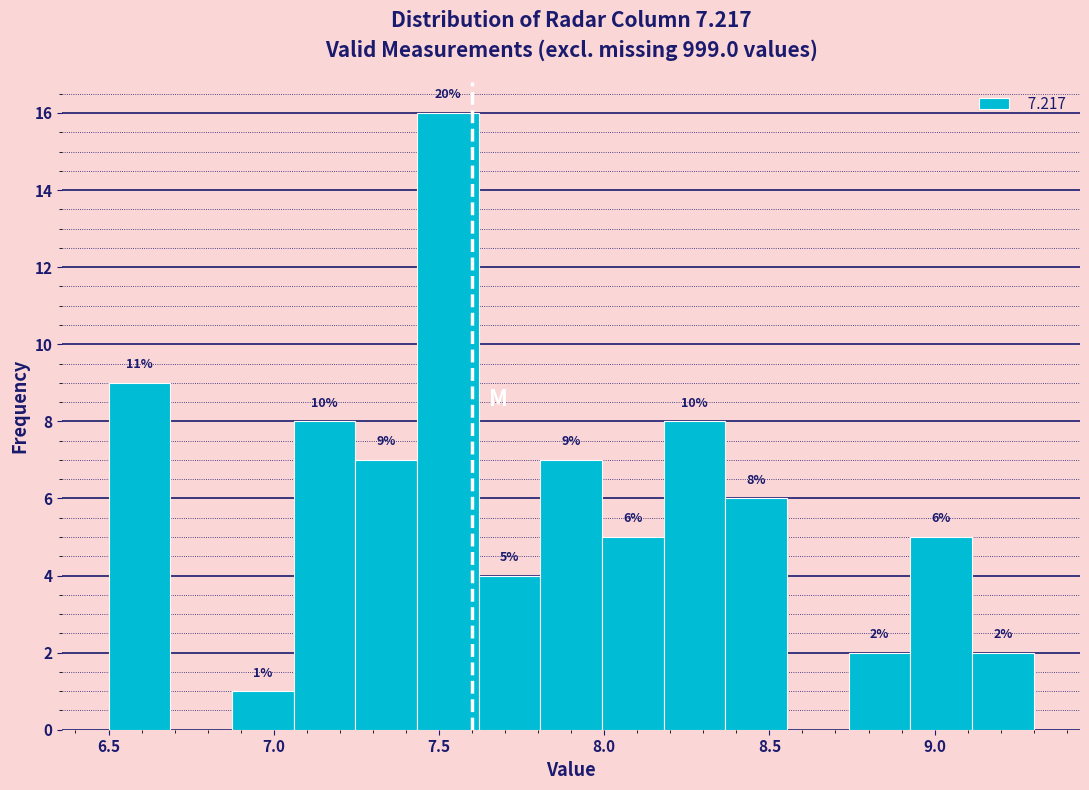

Read against the x-axis, roughly where is the centre of the tallest bar?

7.55